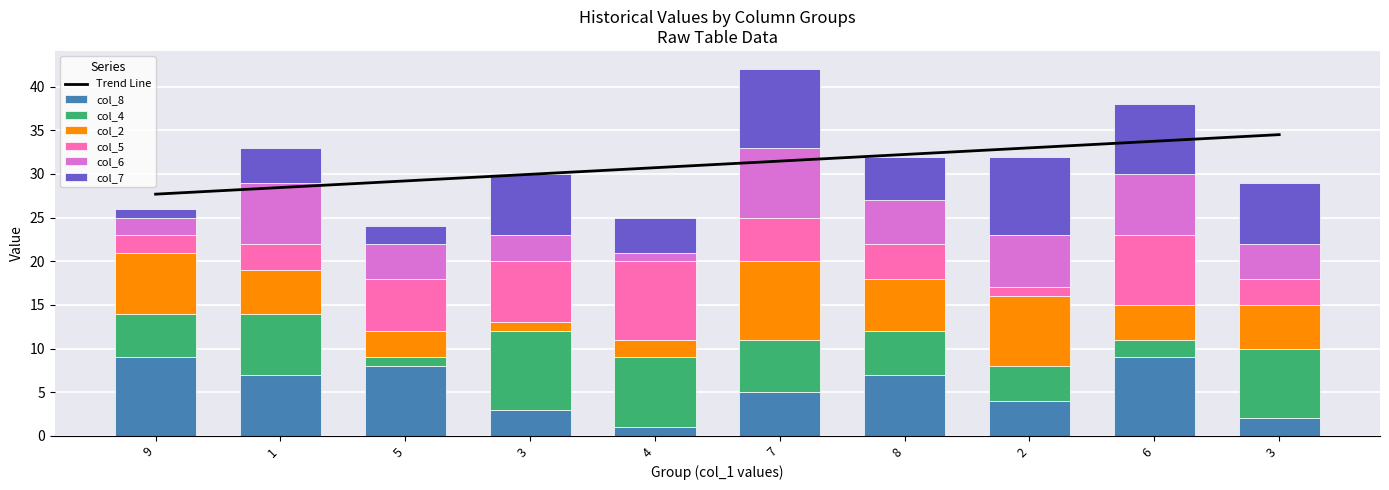

How many values in the col_8 series are below 7?

5